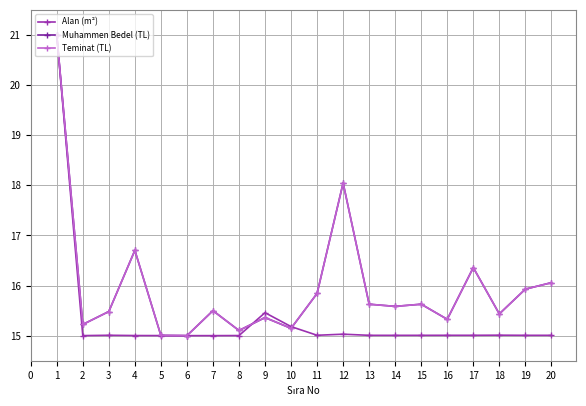

Rank the series by their maximum value, from lowest to highest.

Alan (m²), Muhammen Bedel (TL), Teminat (TL)